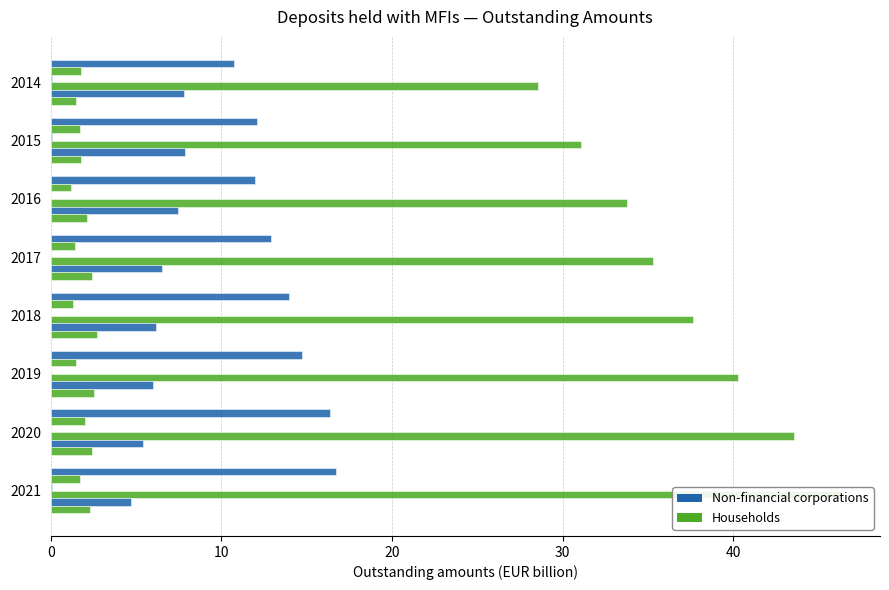

Reading right to left, what are all the values shown in this chart?

Non-fin. corp. Total: 16.7	16.4	14.7	13.9	12.9	12.0	12.1	10.8
Non-fin. corp. Agreed Mat. <2Y: 1.7	2.0	1.5	1.3	1.4	1.2	1.7	1.8
Non-fin. corp. Redeemable <3M: 0.1	0.0	0.0	0.0	0.0	0.0	0.1	0.1
Households Total: 46.3	43.5	40.3	37.6	35.3	33.7	31.1	28.5
Households Agreed Mat. <2Y: 4.7	5.4	6.0	6.2	6.5	7.4	7.9	7.8
Households Redeemable <3M: 2.3	2.4	2.5	2.7	2.4	2.1	1.8	1.5